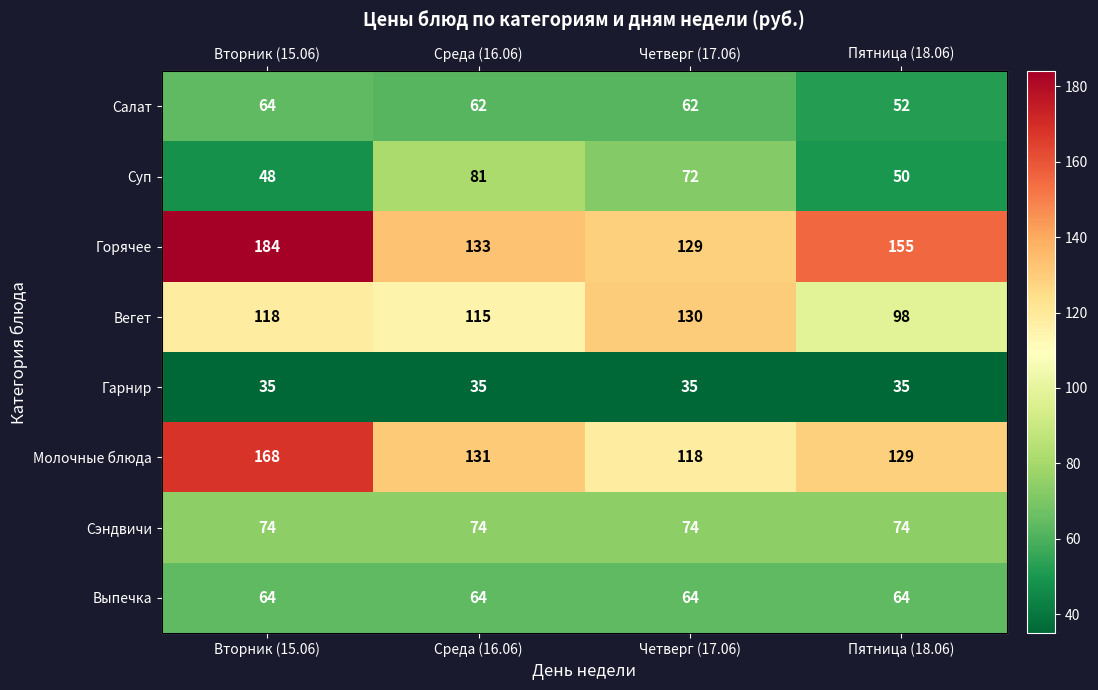

List the series in order of their peak value, highest first.

Горячее, Молочные блюда, Вегет, Суп, Сэндвичи, Салат, Выпечка, Гарнир